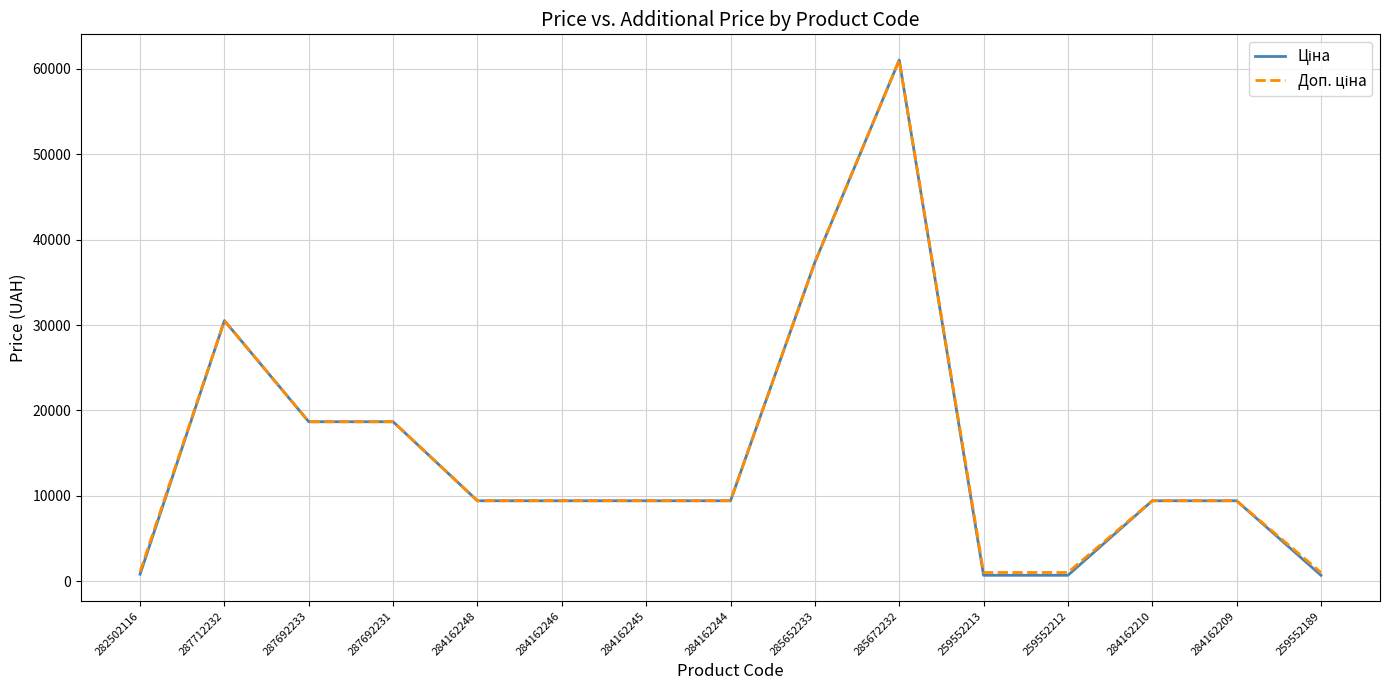

Which category has the highest value across all series?

285672232